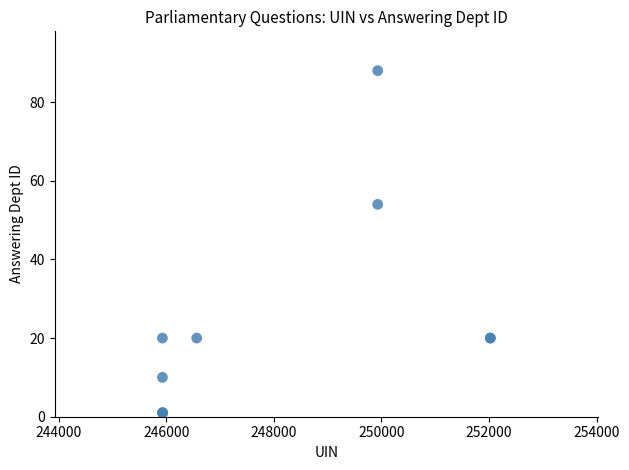

What Y value in the scatter plot is closest to 44?

54